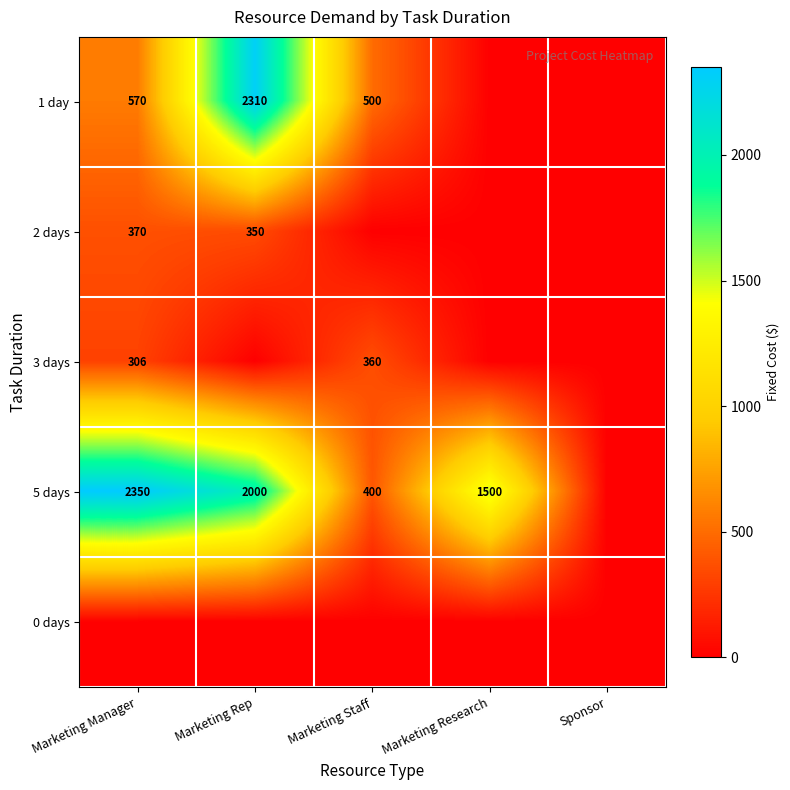

True or false: 5 days has a value of 2350 at Marketing Manager.

True